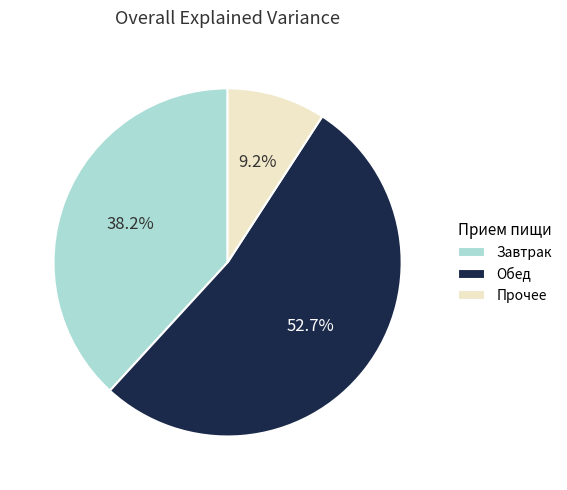

Which slice is the smallest?

Прочее